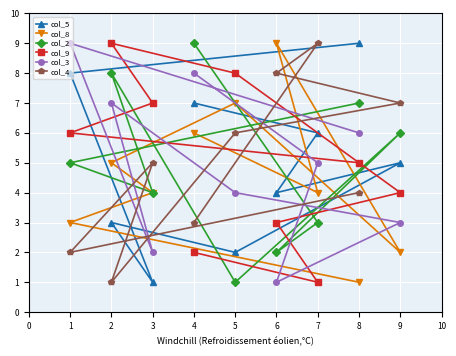

True or false: col_3 has a value of 3 at 5.

False